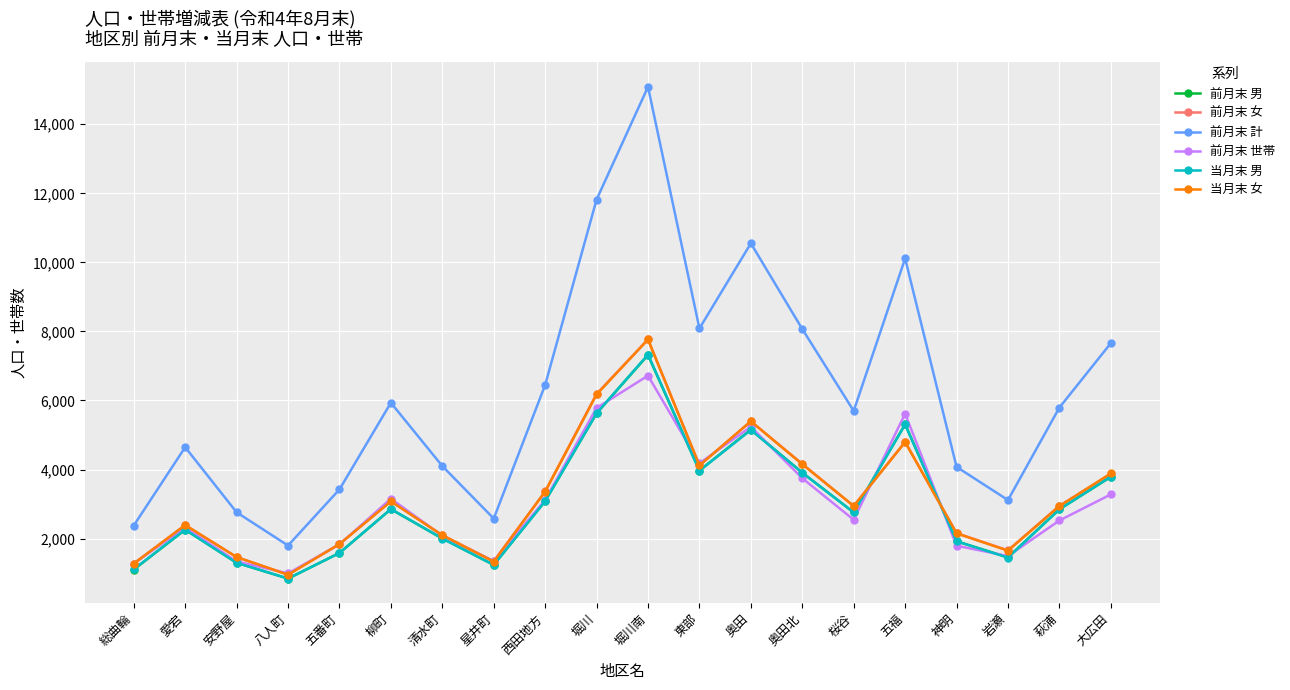

What value does the 当月末 女 series have at 奥田北?

4152